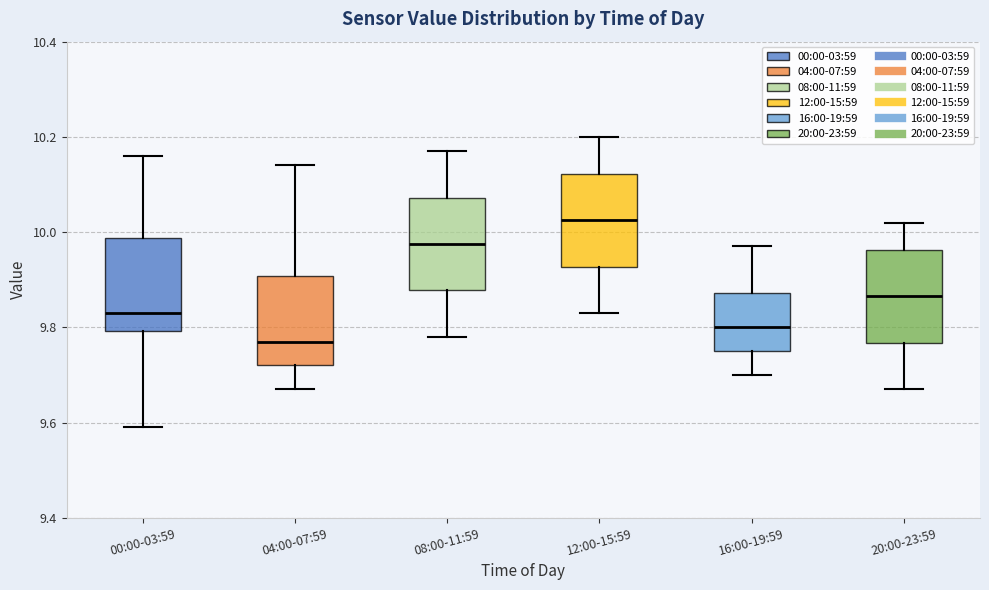

Which box has the lowest median line?

04:00-07:59